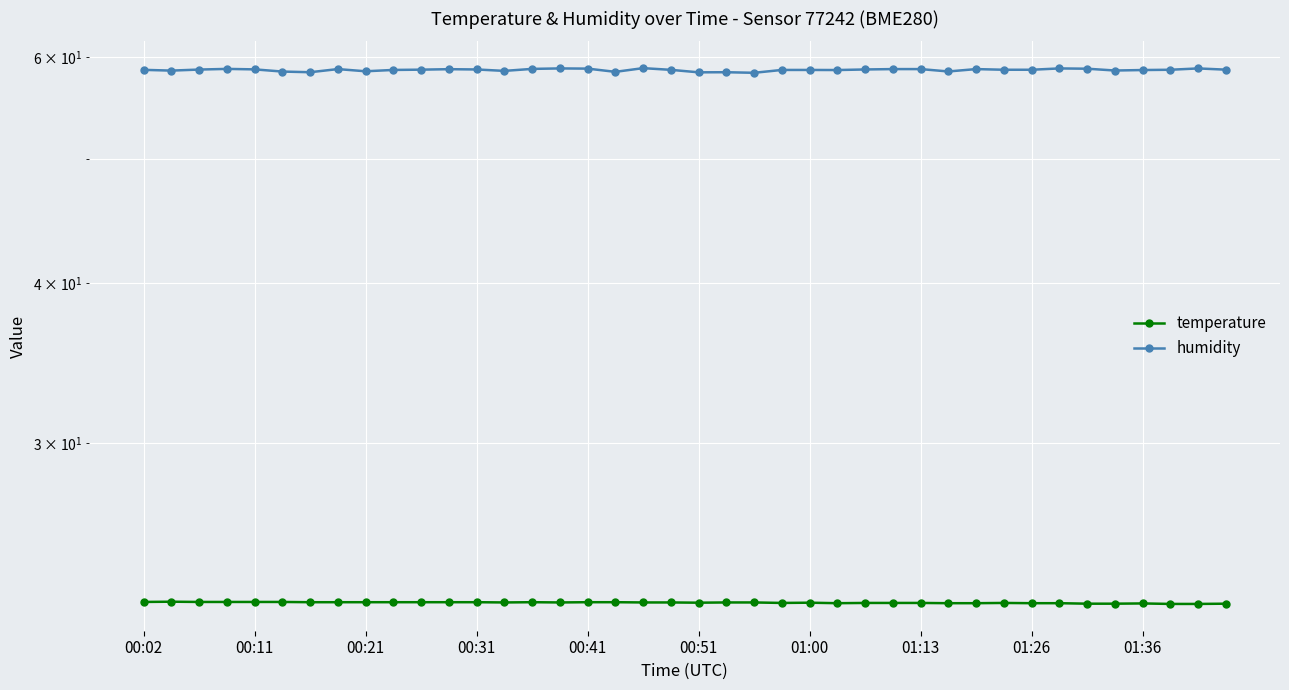

Is this an area chart (filled region under the line)?

No